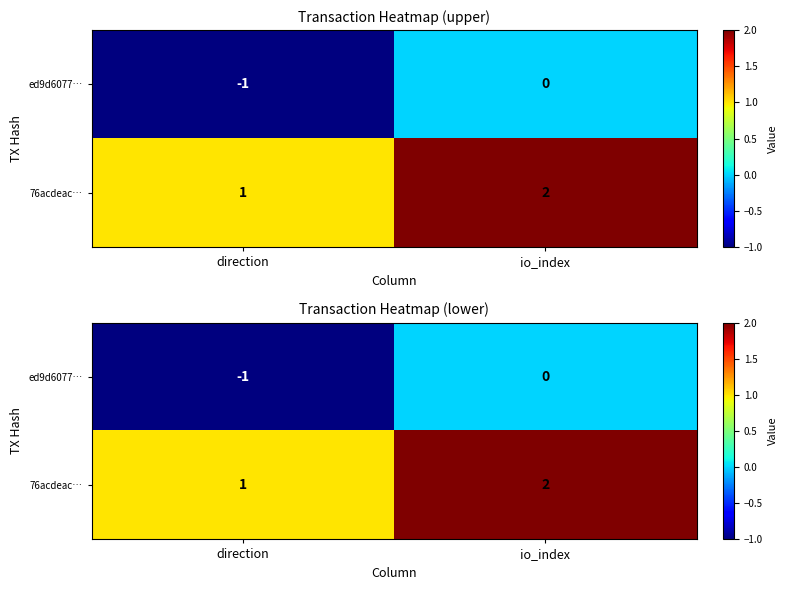

What is the sum of all ed9d6077… values?

-1